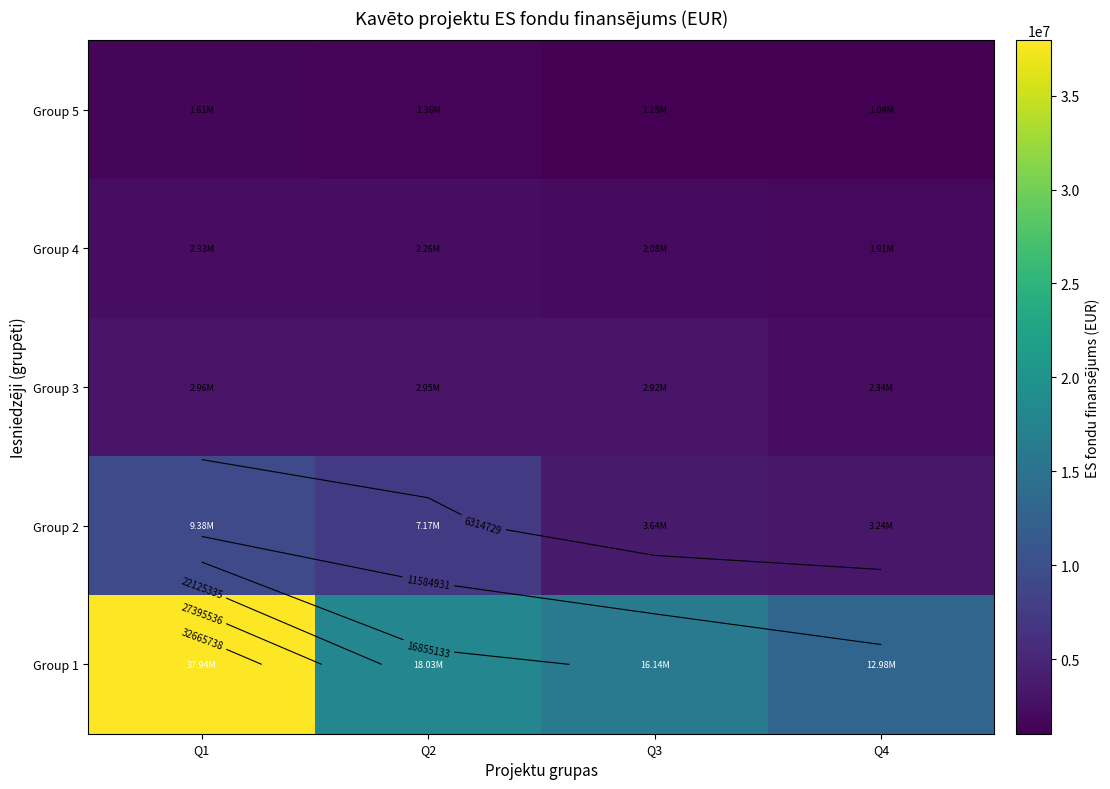

What is the difference between the second highest and second lowest values in the Group 1 series?

1893920.2